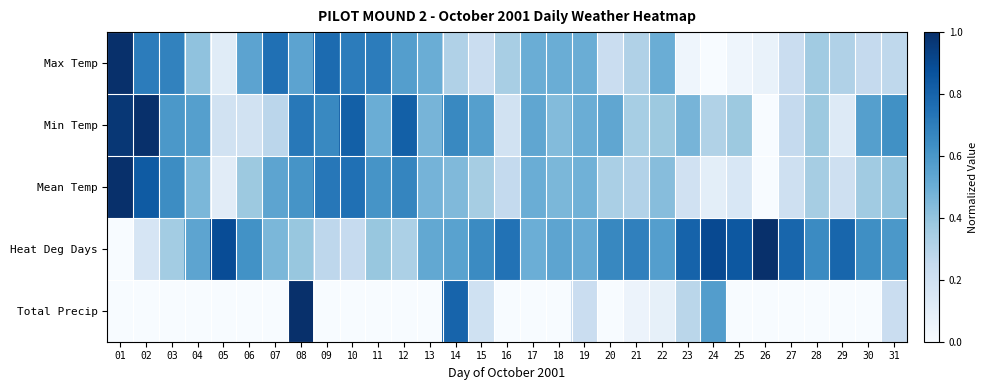

Reading right to left, transcribe all the data shown in this chart.

Max Temp: 31=0.3	30=0.2	29=0.3	28=0.4	27=0.2	26=0.1	25=0.0	24=0.0	23=0.0	22=0.5	21=0.3	20=0.2	19=0.5	18=0.5	17=0.5	16=0.3	15=0.2	14=0.3	13=0.5	12=0.6	11=0.7	10=0.7	09=0.8	08=0.5	07=0.8	06=0.5	05=0.1	04=0.4	03=0.7	02=0.7	01=1.0
Min Temp: 31=0.6	30=0.6	29=0.1	28=0.4	27=0.2	26=0.0	25=0.4	24=0.3	23=0.5	22=0.4	21=0.3	20=0.5	19=0.5	18=0.4	17=0.5	16=0.2	15=0.6	14=0.7	13=0.5	12=0.8	11=0.5	10=0.8	09=0.7	08=0.7	07=0.3	06=0.2	05=0.2	04=0.6	03=0.6	02=1.0	01=1.0
Mean Temp: 31=0.4	30=0.4	29=0.2	28=0.3	27=0.2	26=0.0	25=0.2	24=0.1	23=0.2	22=0.4	21=0.3	20=0.3	19=0.5	18=0.5	17=0.5	16=0.3	15=0.3	14=0.4	13=0.5	12=0.7	11=0.6	10=0.8	09=0.7	08=0.6	07=0.5	06=0.4	05=0.1	04=0.5	03=0.6	02=0.8	01=1.0
Heat Deg Days: 31=0.6	30=0.6	29=0.8	28=0.7	27=0.8	26=1.0	25=0.8	24=0.9	23=0.8	22=0.6	21=0.7	20=0.7	19=0.5	18=0.5	17=0.5	16=0.7	15=0.7	14=0.6	13=0.5	12=0.3	11=0.4	10=0.2	09=0.3	08=0.4	07=0.5	06=0.6	05=0.9	04=0.5	03=0.4	02=0.2	01=0.0
Total Precip: 31=0.2	30=0.0	29=0.0	28=0.0	27=0.0	26=0.0	25=0.0	24=0.6	23=0.3	22=0.1	21=0.1	20=0.0	19=0.2	18=0.0	17=0.0	16=0.0	15=0.2	14=0.8	13=0.0	12=0.0	11=0.0	10=0.0	09=0.0	08=1.0	07=0.0	06=0.0	05=0.0	04=0.0	03=0.0	02=0.0	01=0.0